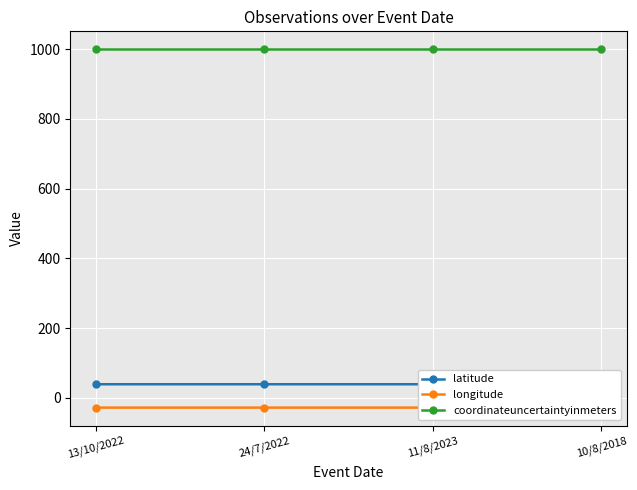

What is the maximum value for latitude?

39.0